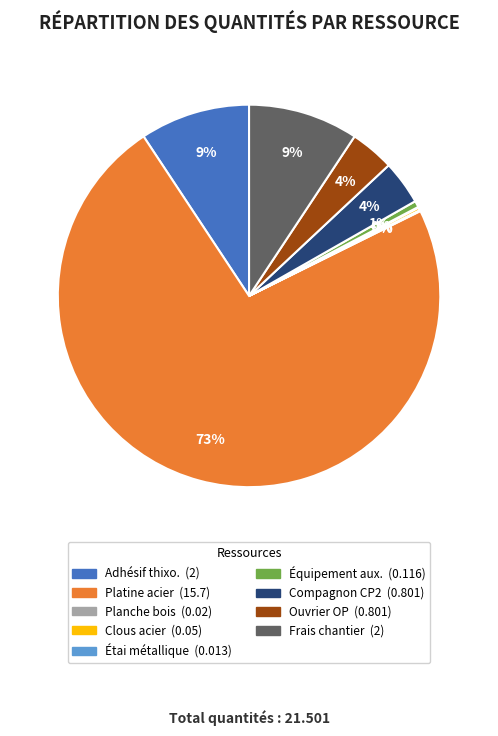

Does any single category account for the majority?

Yes